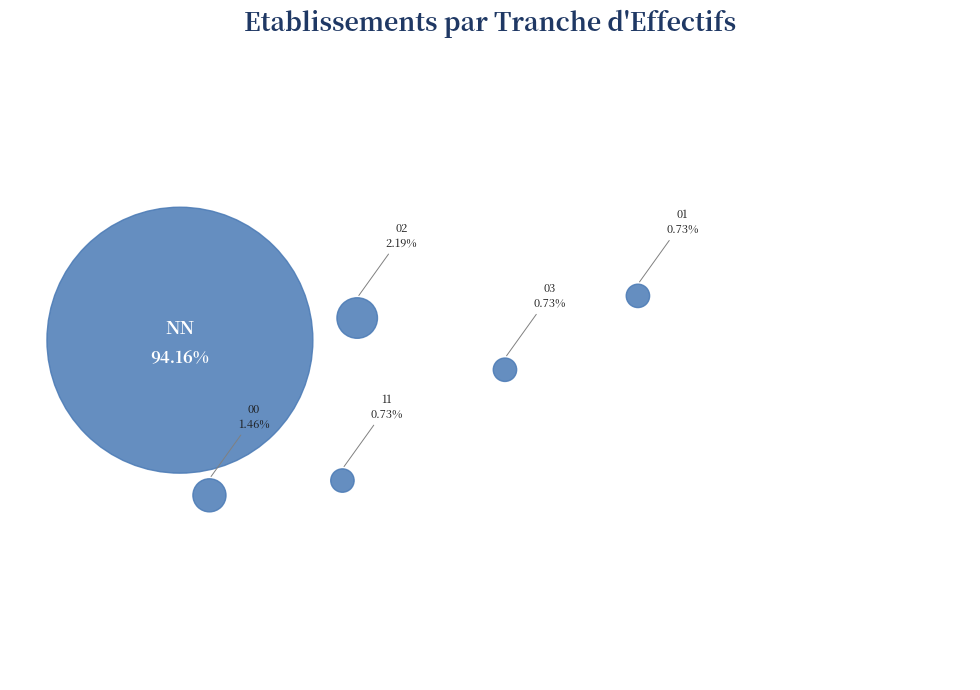

Rank the categories by value from lowest to highest.

11, 01, 03, 00, 02, NN